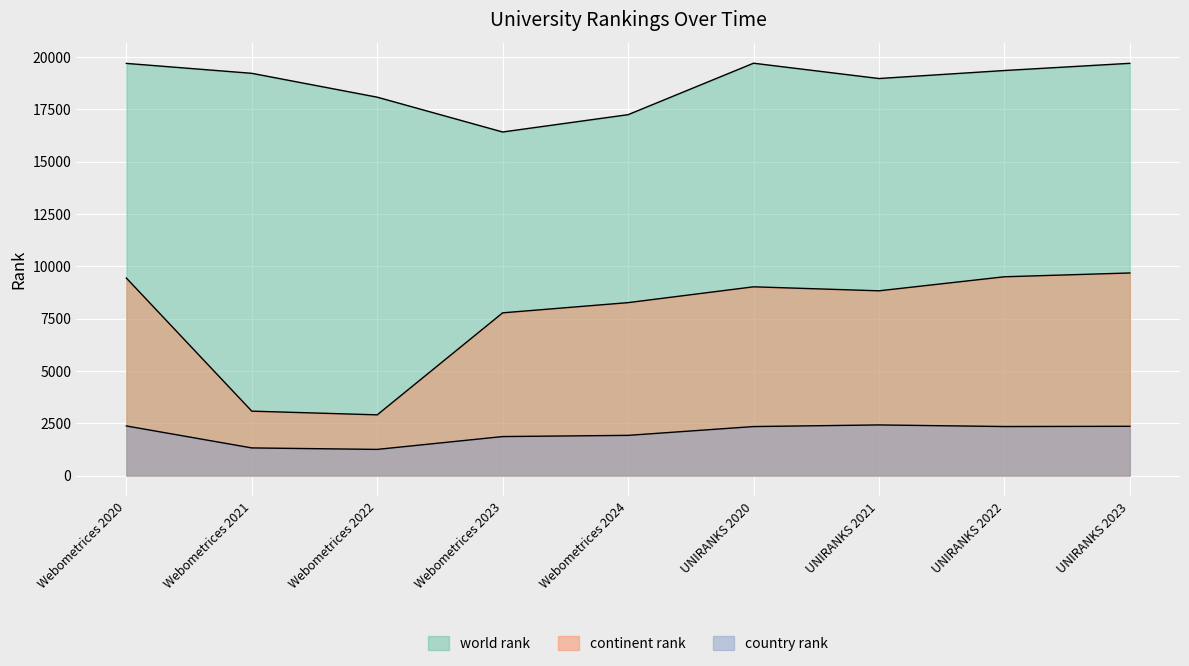

What is the label of the 3rd point from the left?

Webometrices 2022